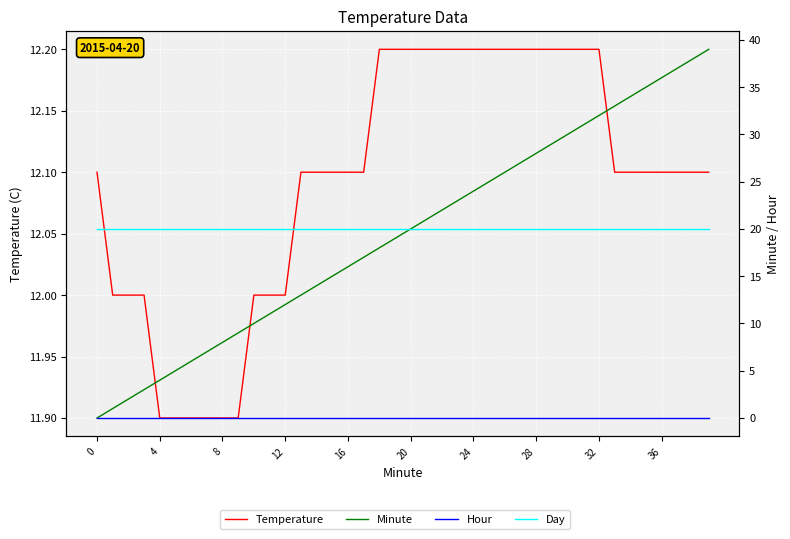

True or false: Day has more than 0 points higher than both neighbors.

False